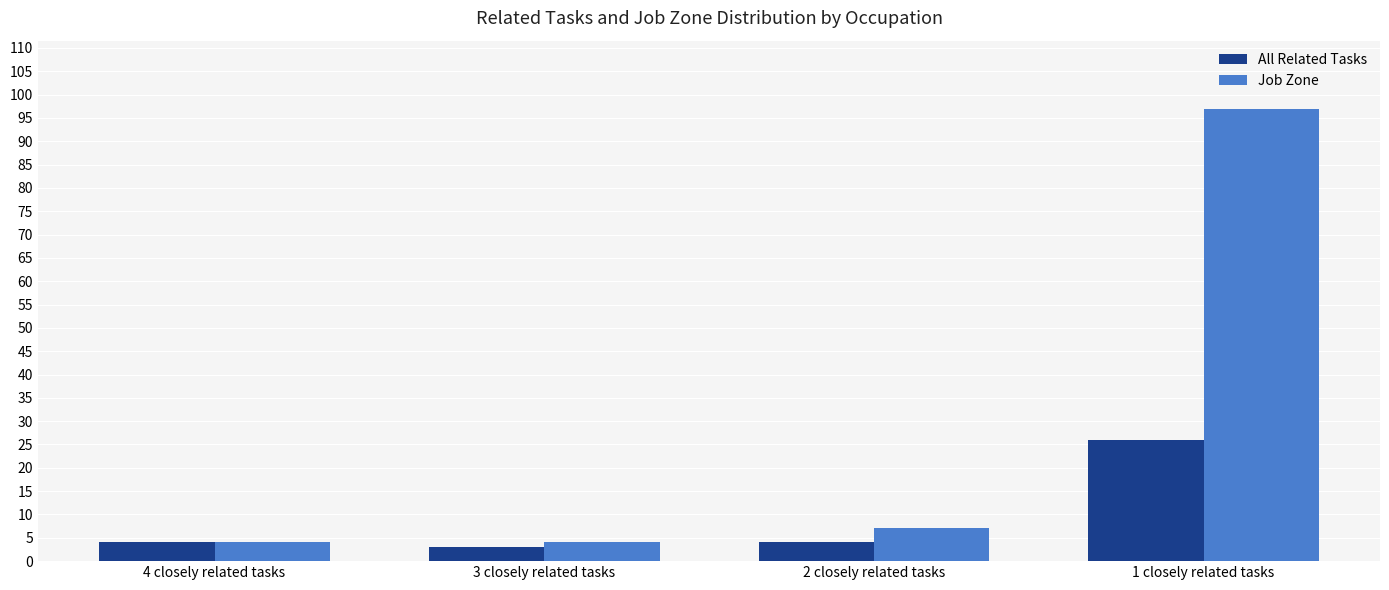

Rank the series by their maximum value, from lowest to highest.

All Related Tasks, Job Zone